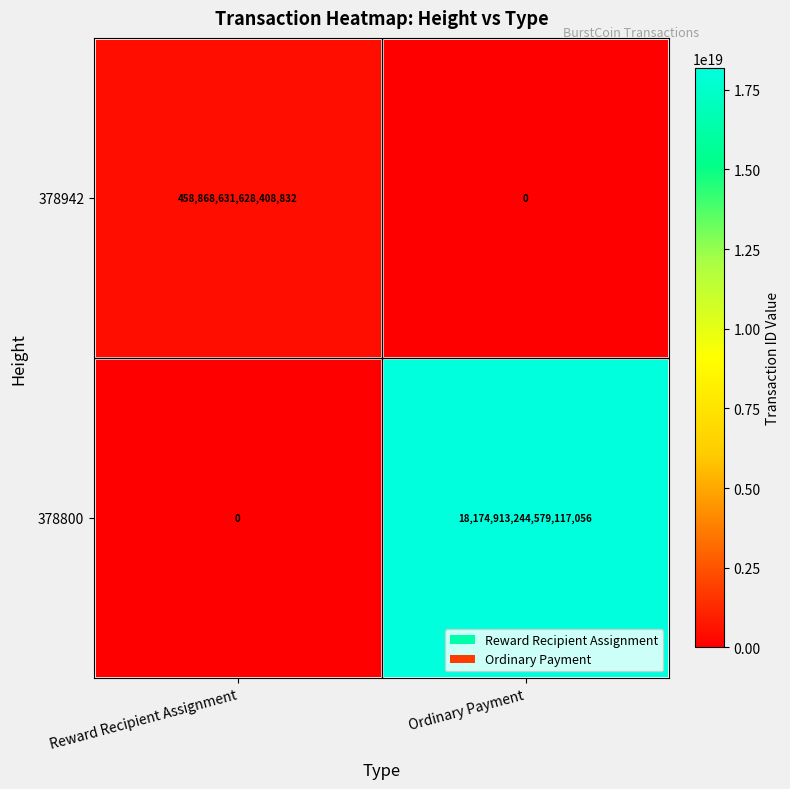

Where is 378942 nearest to the value 229434315814204416?

Reward Recipient Assignment